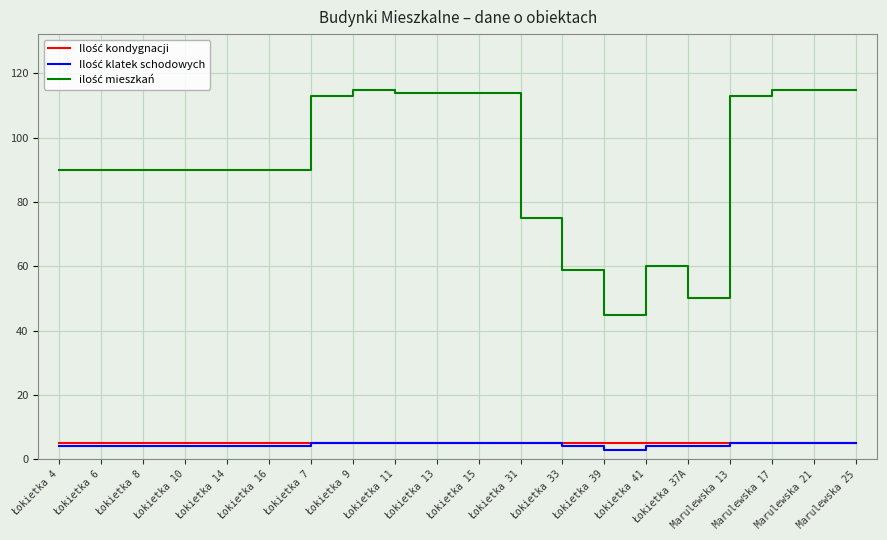

The value of Ilość klatek schodowych at Łokietka 10 is 4. True or false?

True